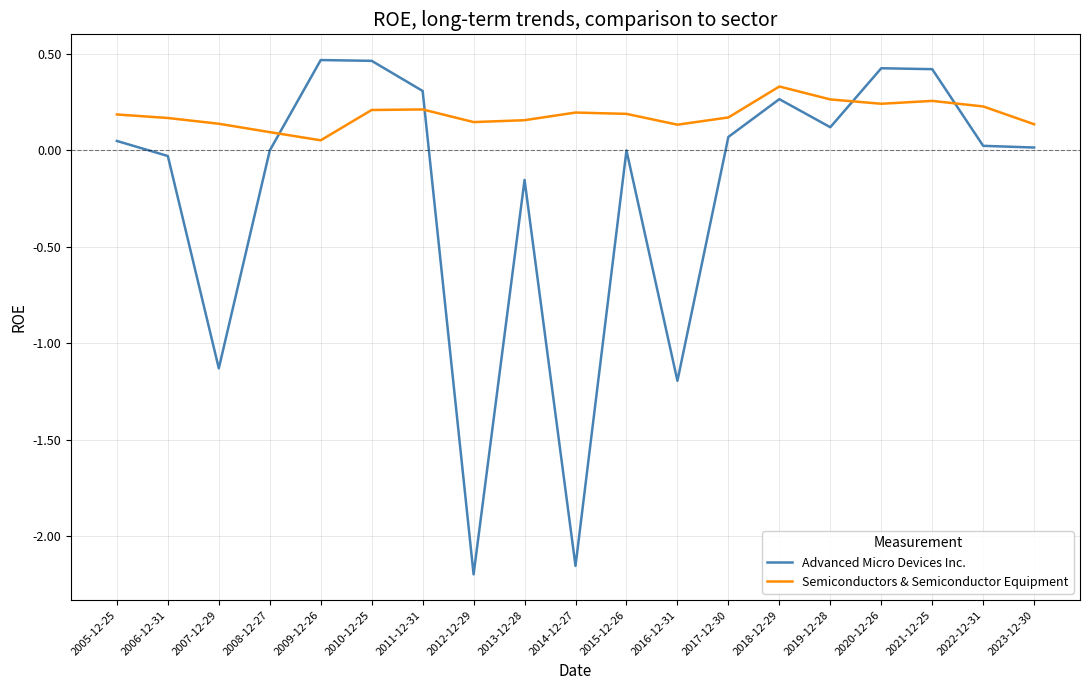

How many lines are shown in the chart?

2